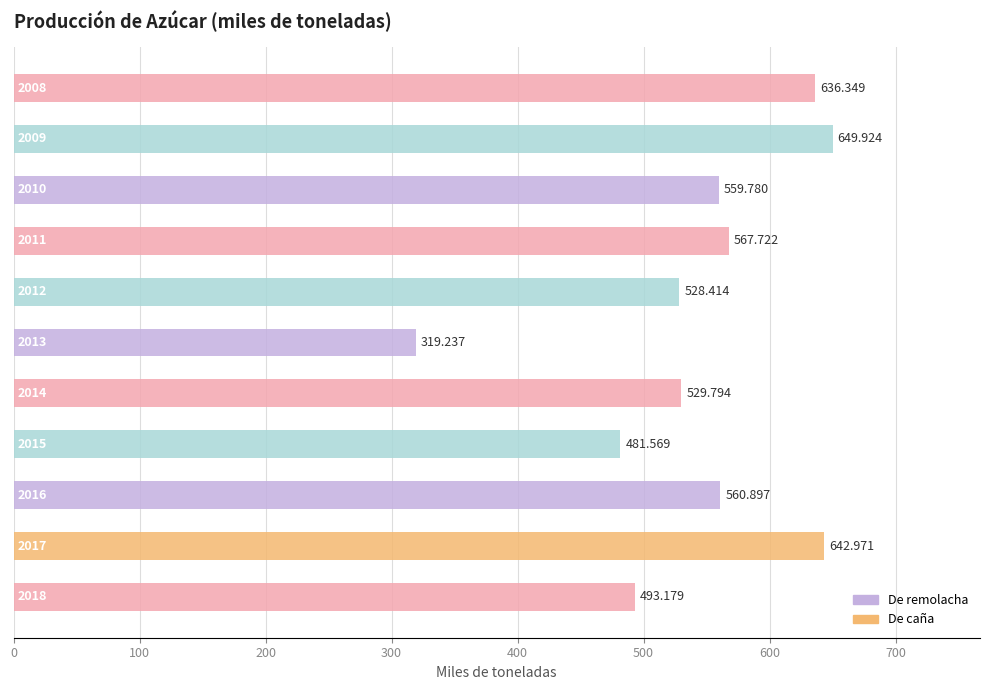

The De remolacha series shows 643.0 at 9. True or false?

True